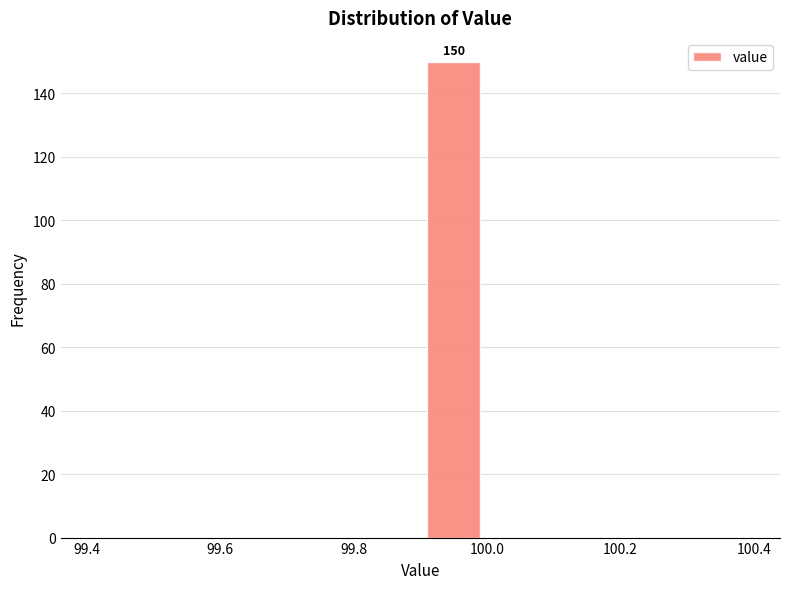

Over which range of the x-axis is the bar tallest?

99.9 to 100.0